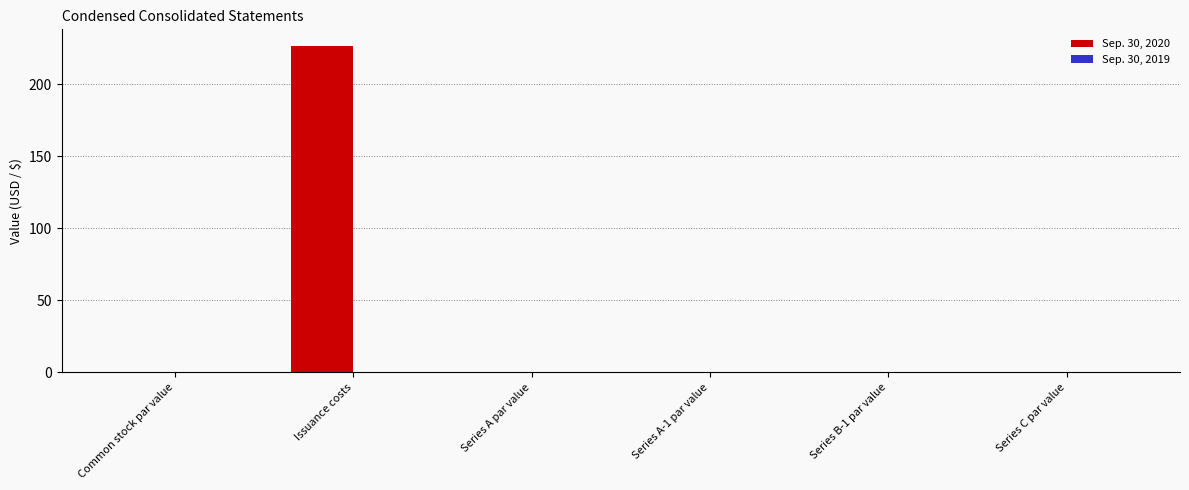

Are the bars grouped side by side (vs. stacked)?

Yes